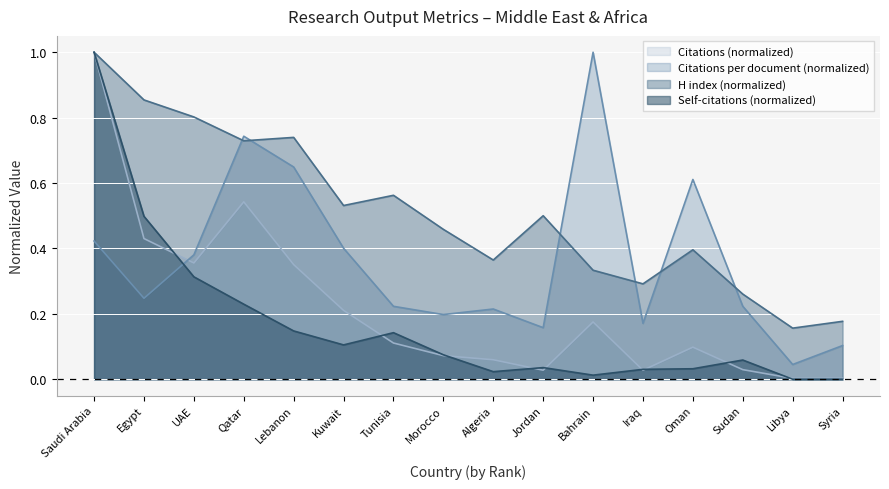

At Oman, list the series in order from largest to smallest.

Citations per document (normalized), H index (normalized), Citations (normalized), Self-citations (normalized)